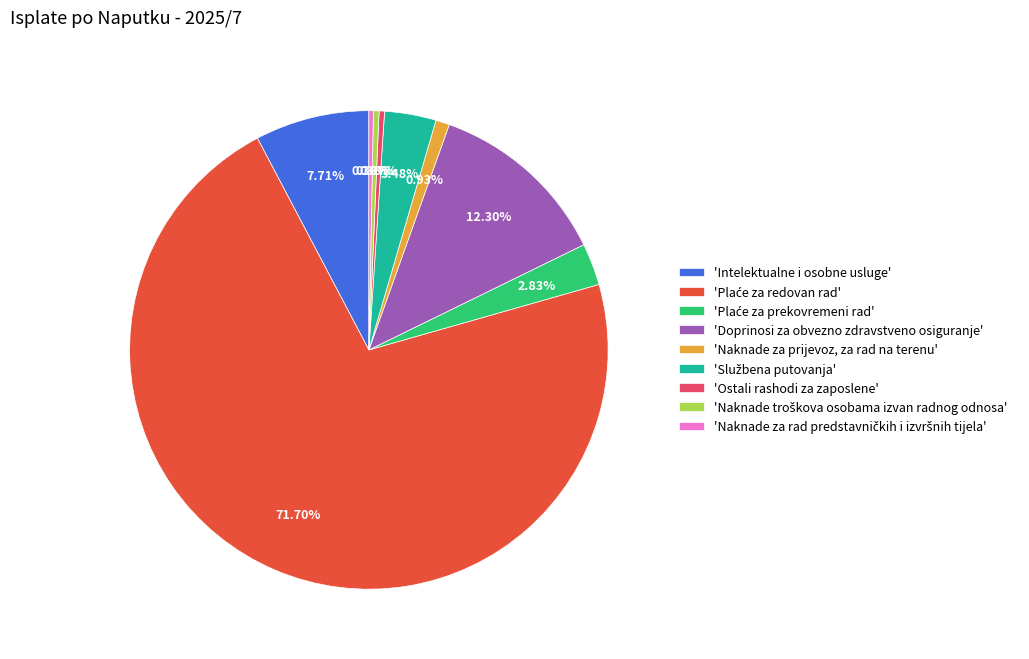

Is there a majority slice in this chart?

Yes